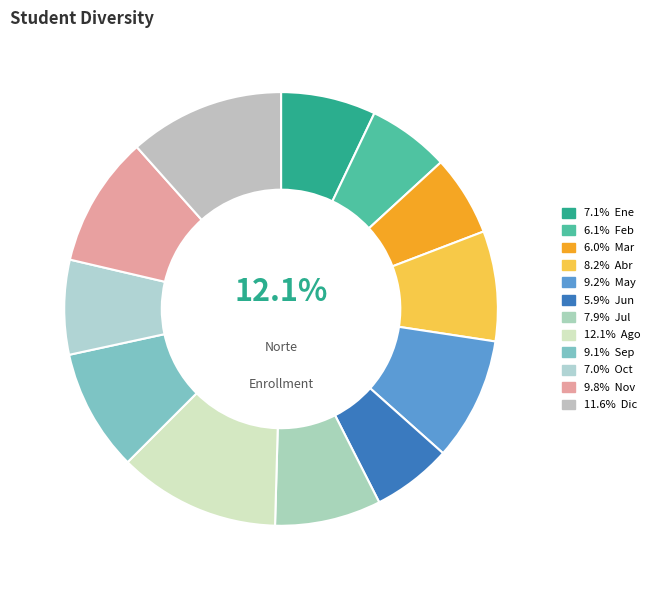

Approximately how many times larger is the value at Sep compared to Jun?

1.5